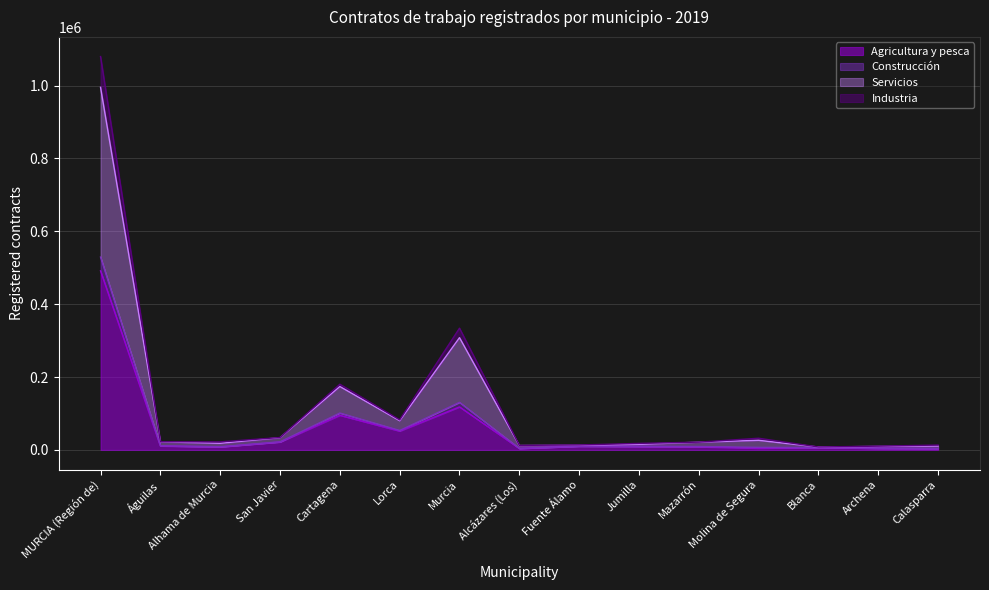

At how many categories does at least one series exceed 630094?

1